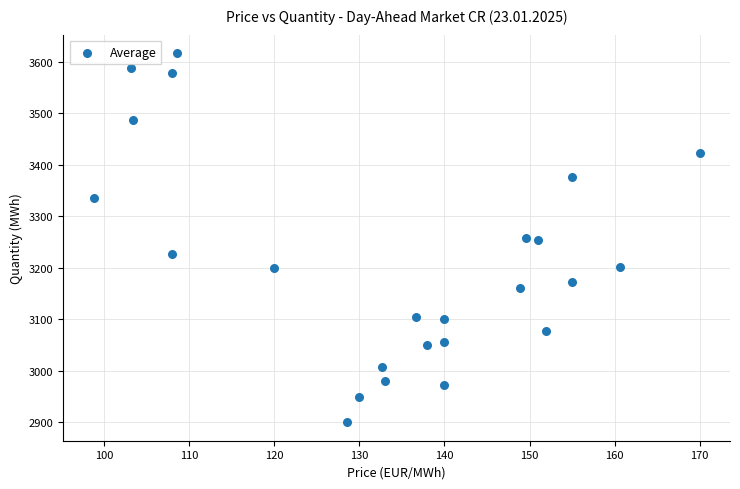

What is the range of Y values (max minus min)?

716.7